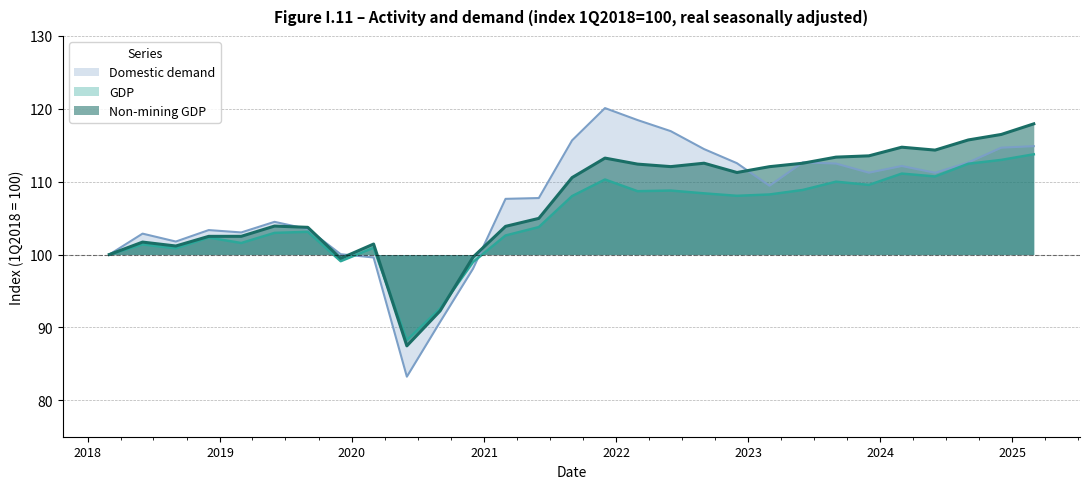

Where is the first local maximum for Domestic demand?

2018-06-01